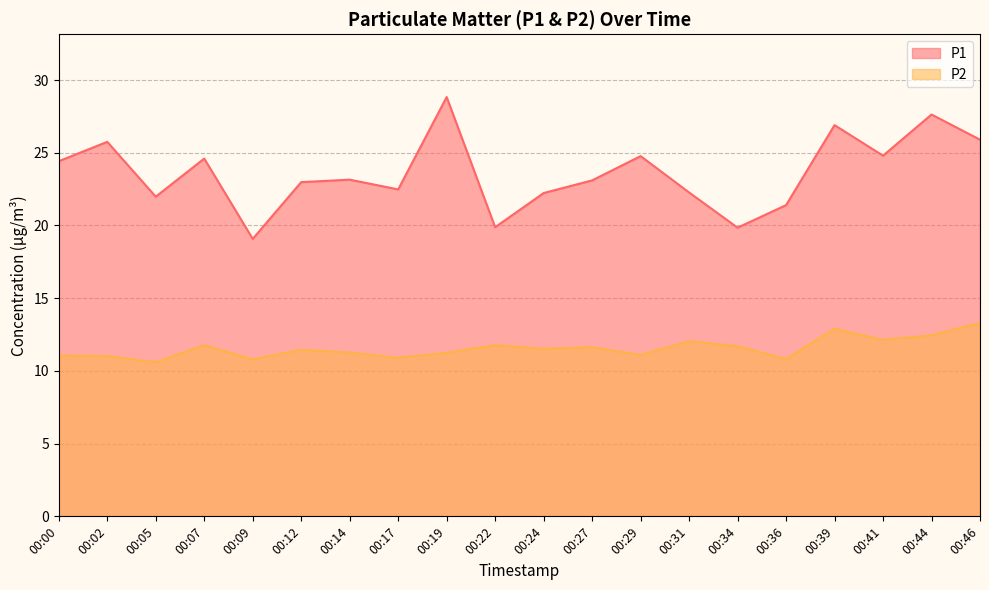

How many interior local valleys does the P2 series have?

7